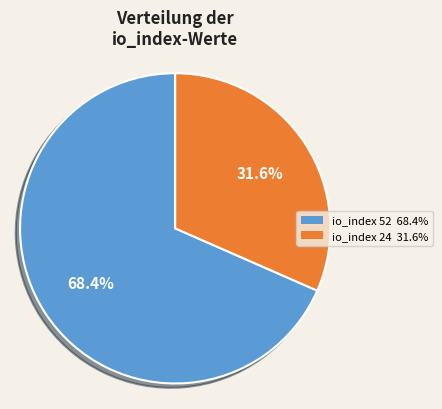

Is there a majority slice in this chart?

Yes